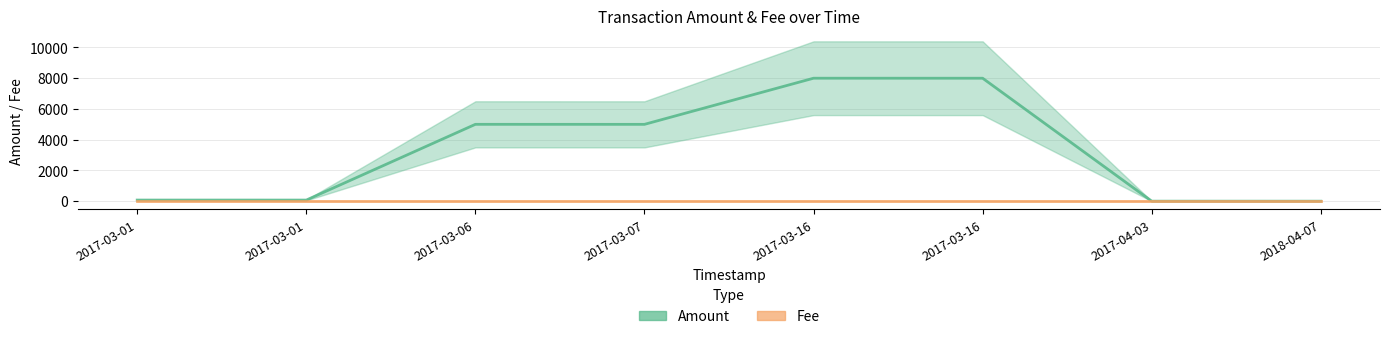

What is the smallest value displayed?

1.0